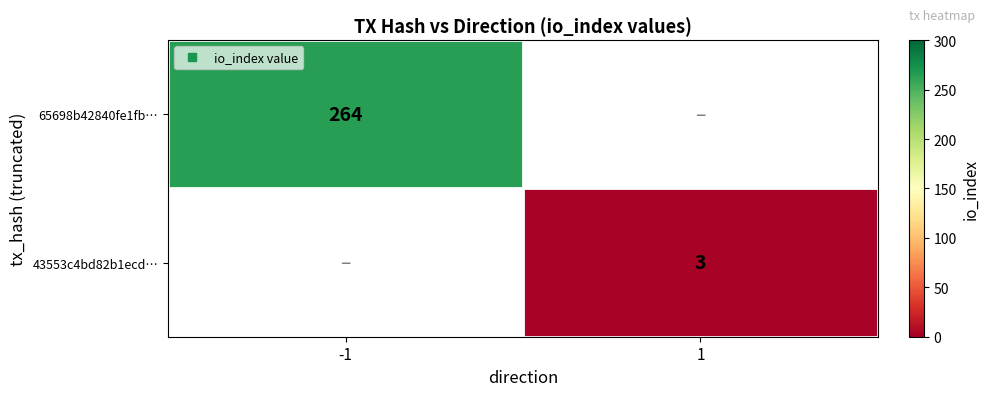

Is the value of 65698b42840fe1fb… at 1 greater than the value of 43553c4bd82b1ecd… at 1?

No